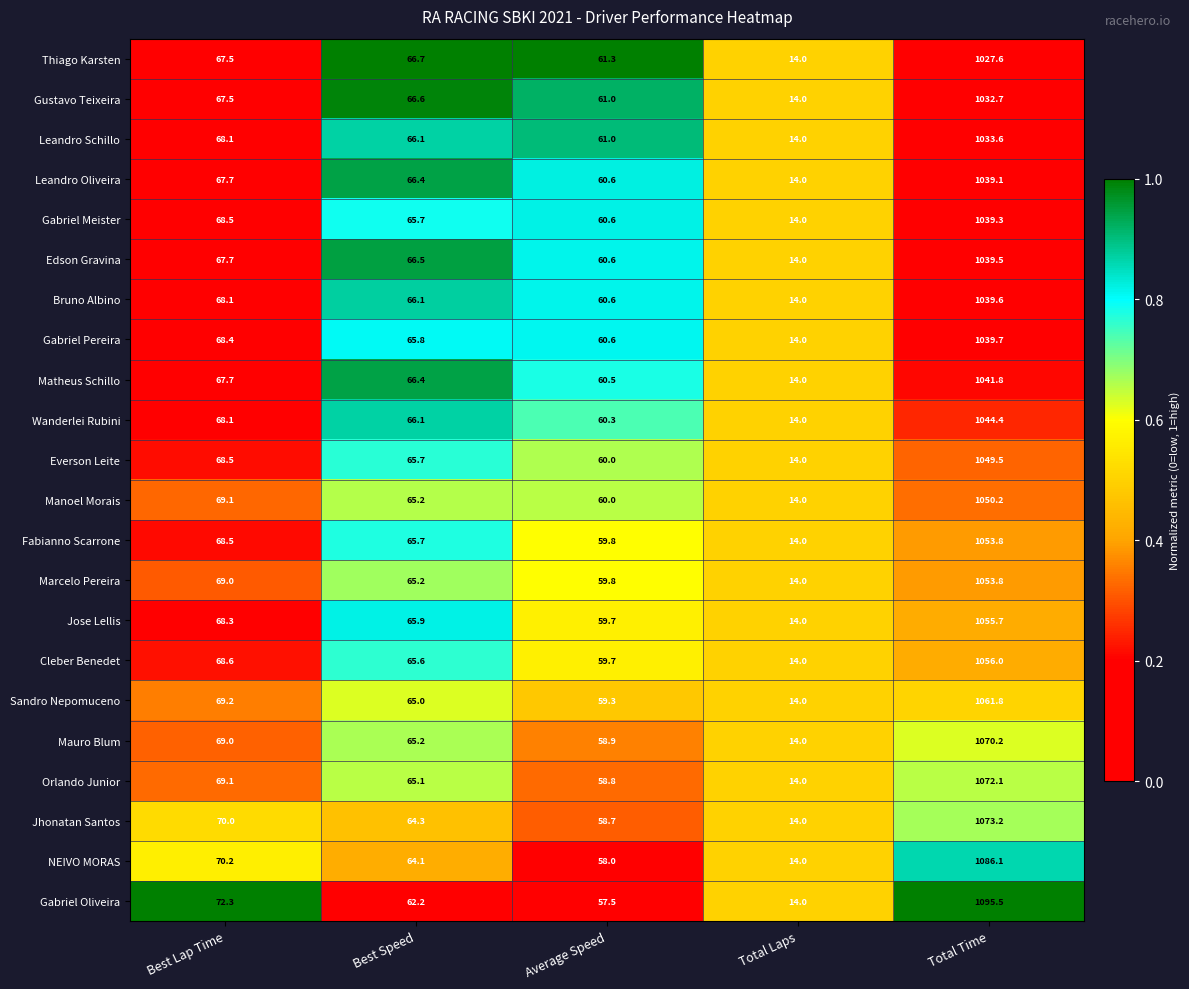

Which label corresponds to the largest value in the chart?

Total Time